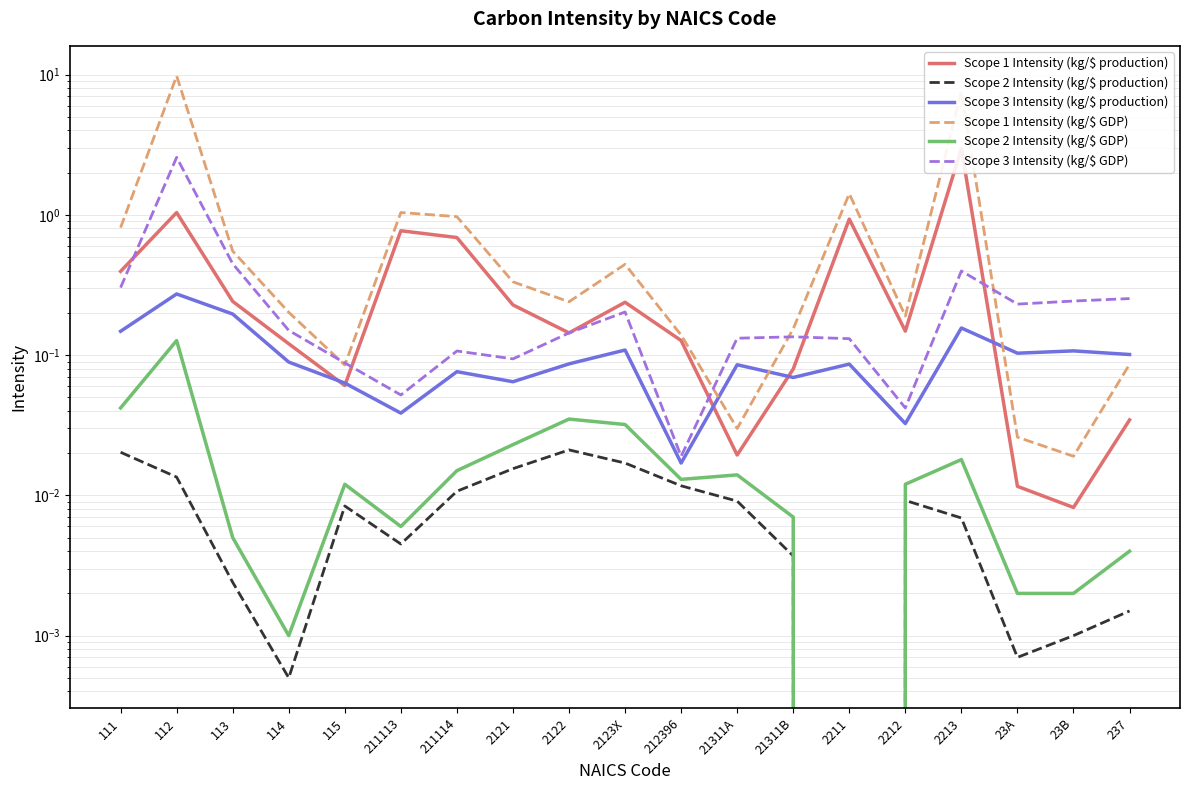

True or false: Scope 3 Intensity (kg/$ production) has a value of 0.0 at 23B.

False